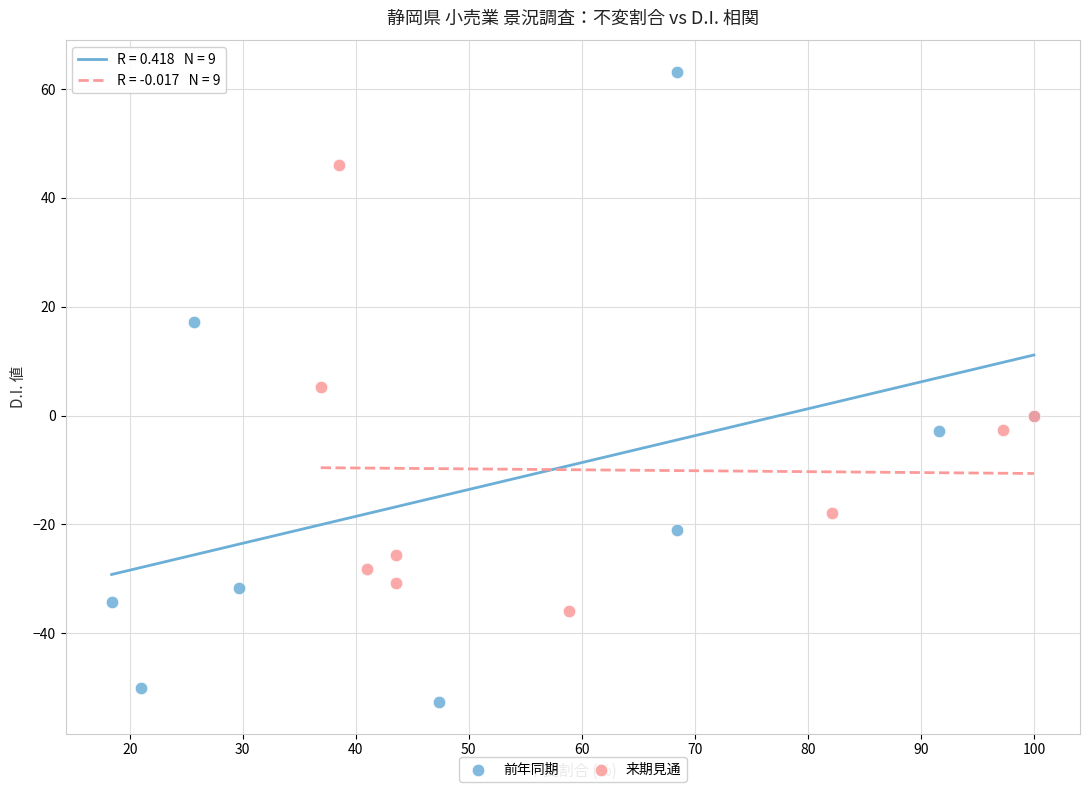

What are all the series names shown in the legend?

前年同期, 来期見通